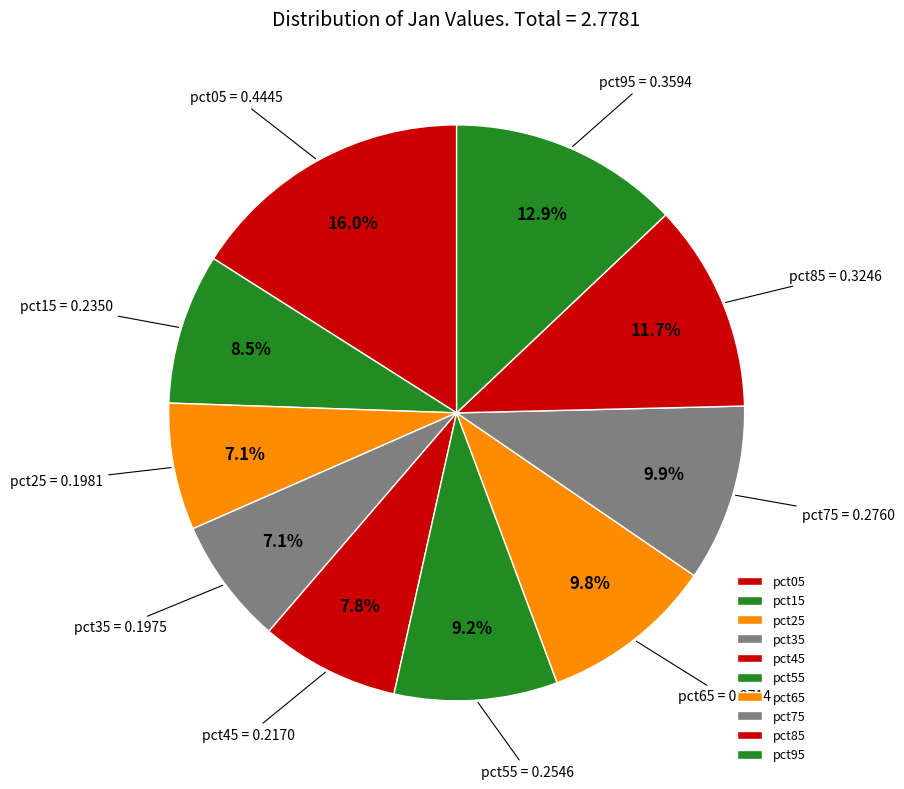

Which has a higher value, pct05 or pct45?

pct05